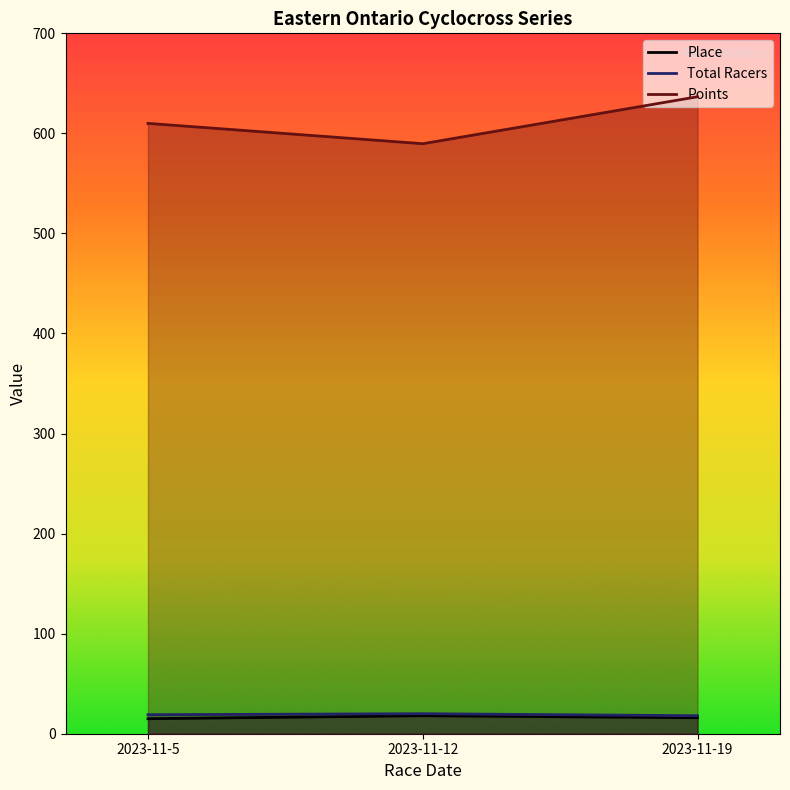

How many data points in Place are above 16?

1